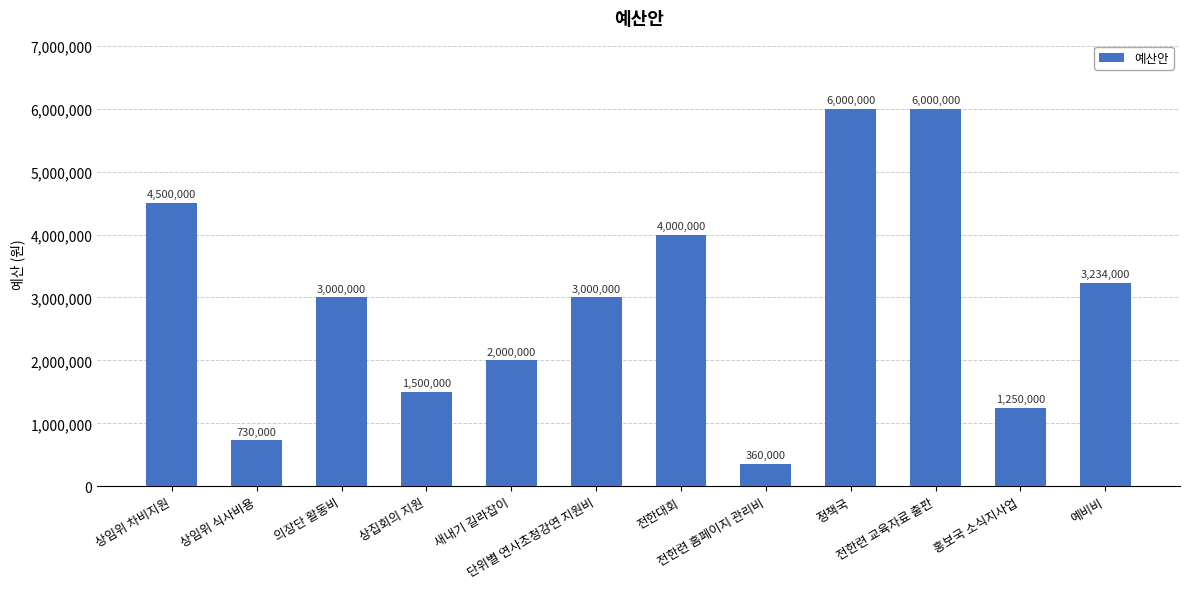

What is the change in value from 의장단 활동비 to 전한대회?

+1000000